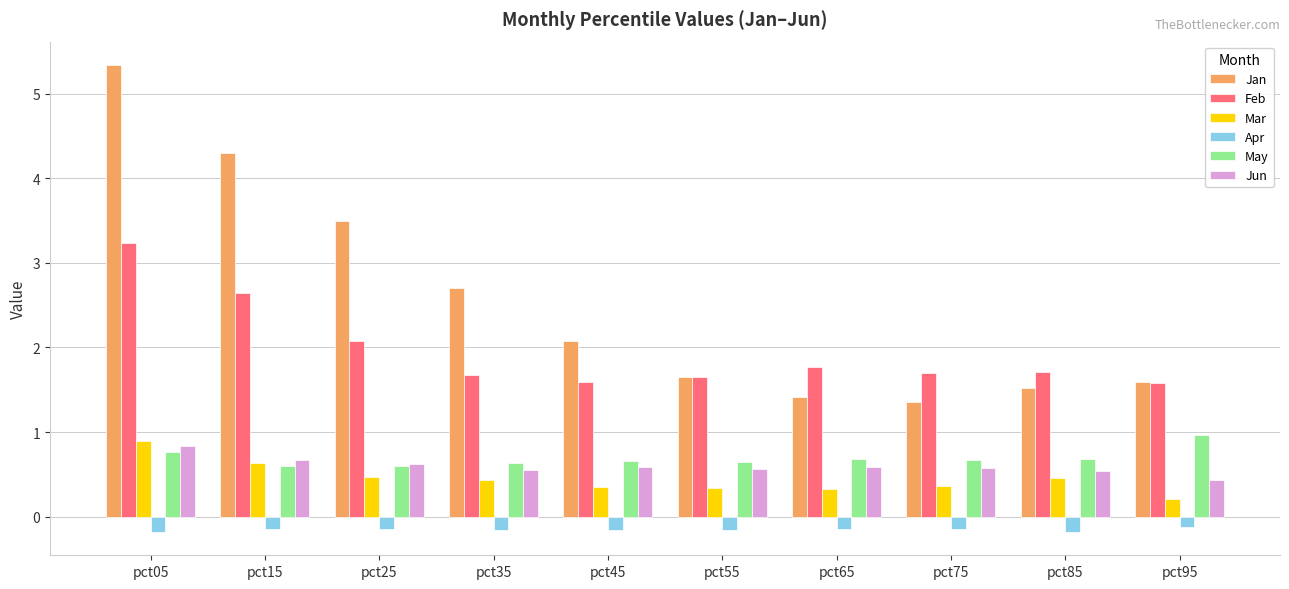

At which category does the chart reach its peak across all series?

pct05